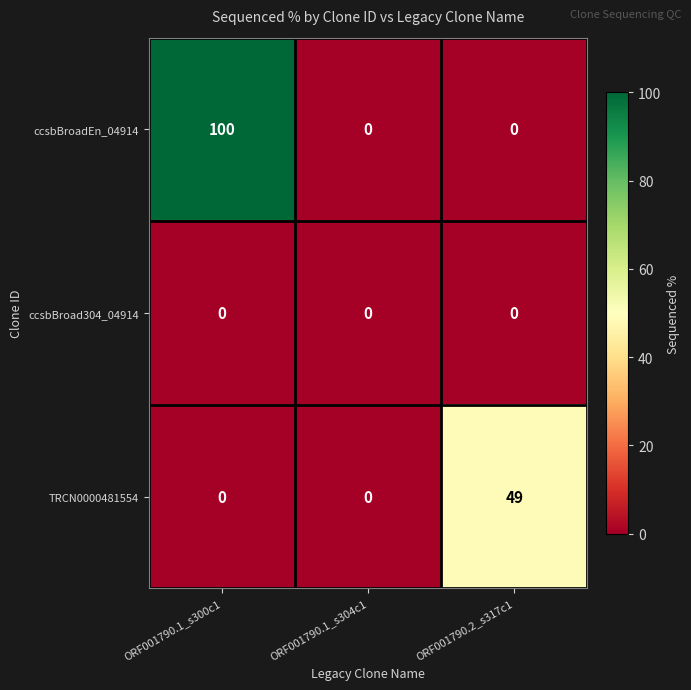

At how many categories does at least one series exceed 1?

2